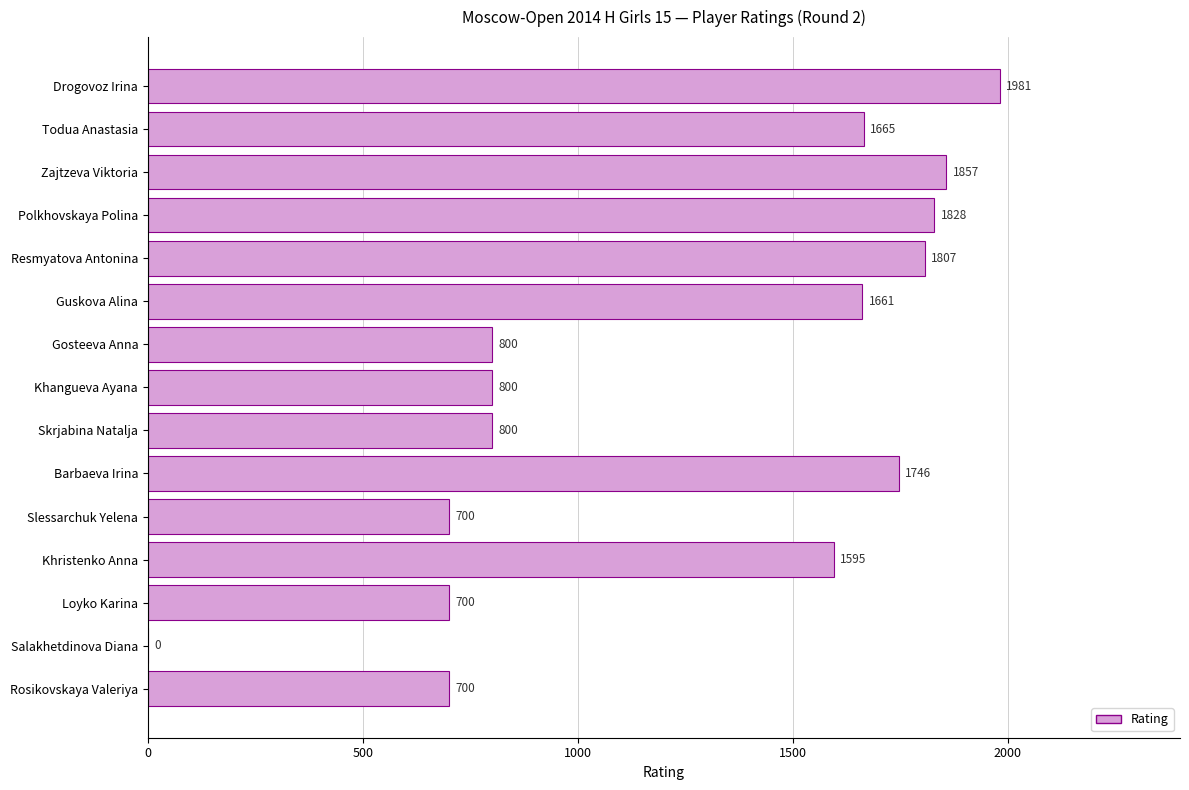

The chart shows a value of 1665 at Todua Anastasia. True or false?

True